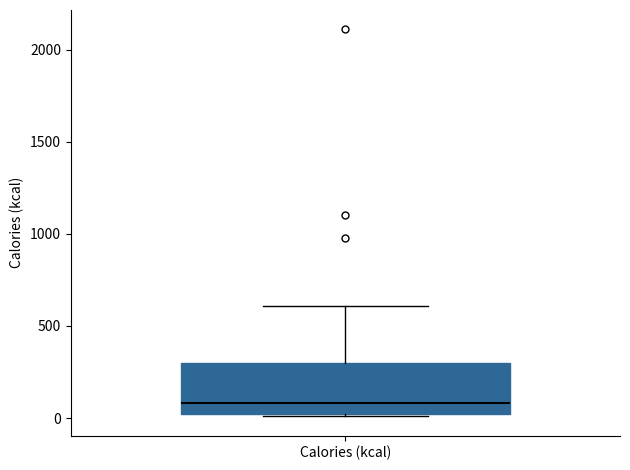

Read this box plot against the y-axis: the position of the median line, the range covered by the box, and the ends of both whiskers. The values are not printed on the chart, so give them approximately, as read against the axis.

median 100, box 0 to 300, whiskers 0 to 600